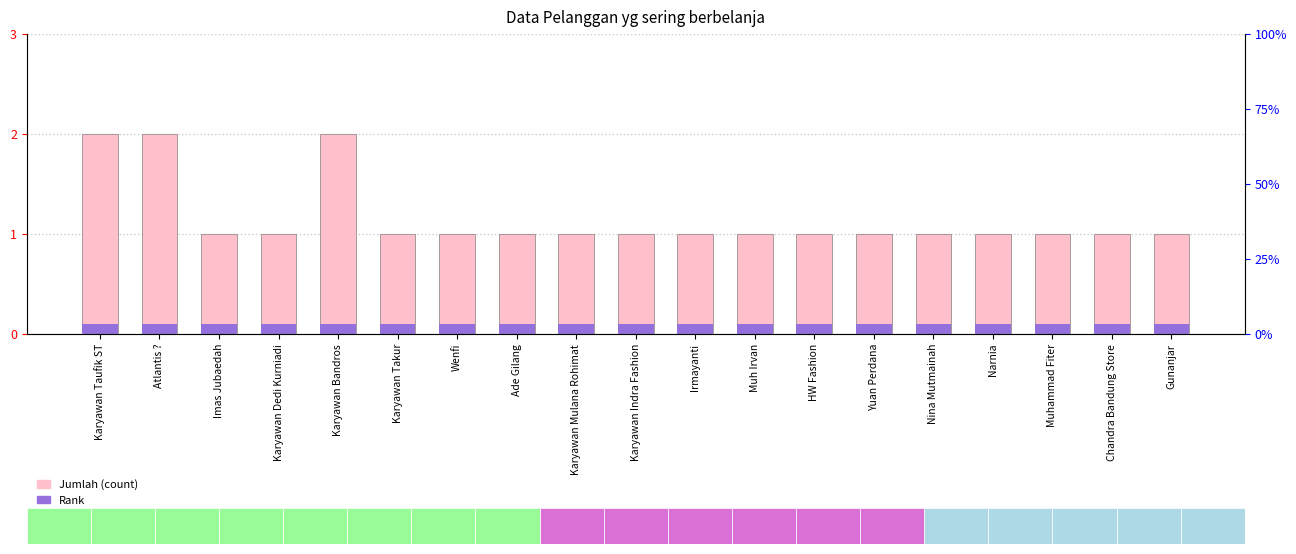

List the series in order of their peak value, highest first.

Jumlah, Rank